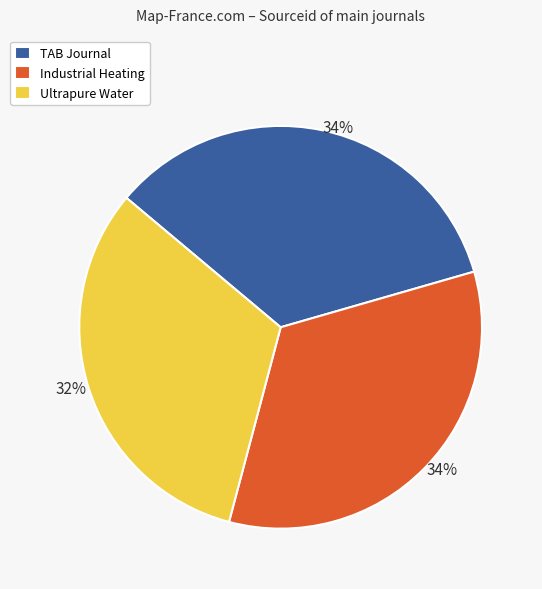

Which slice is the smallest?

Ultrapure Water